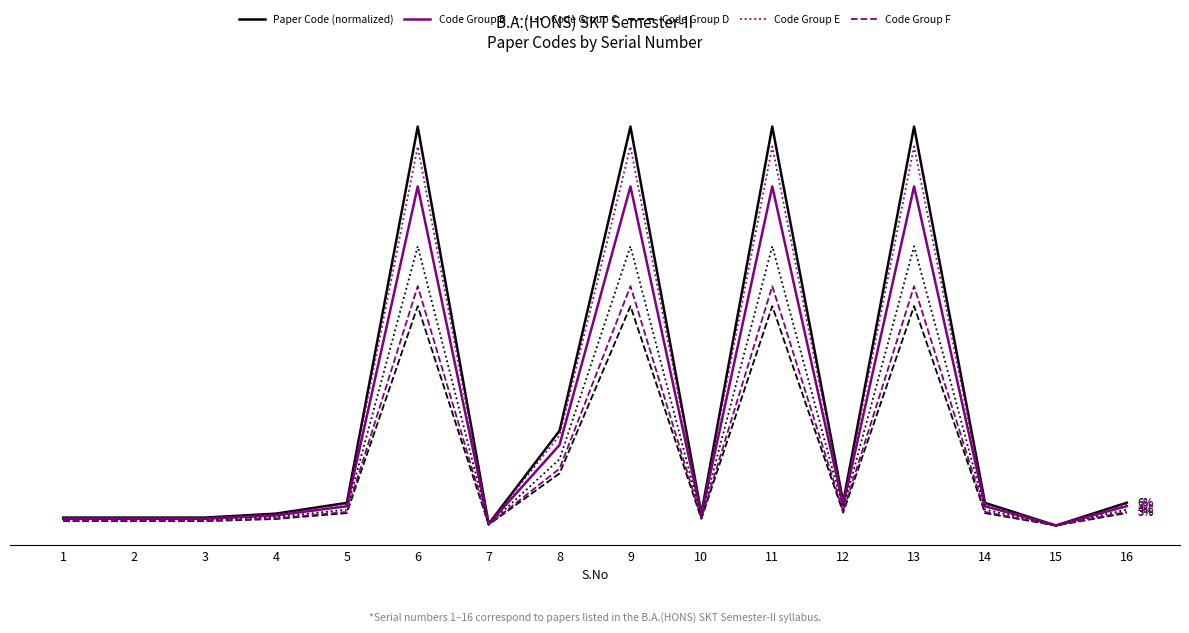

Is this an area chart (filled region under the line)?

No